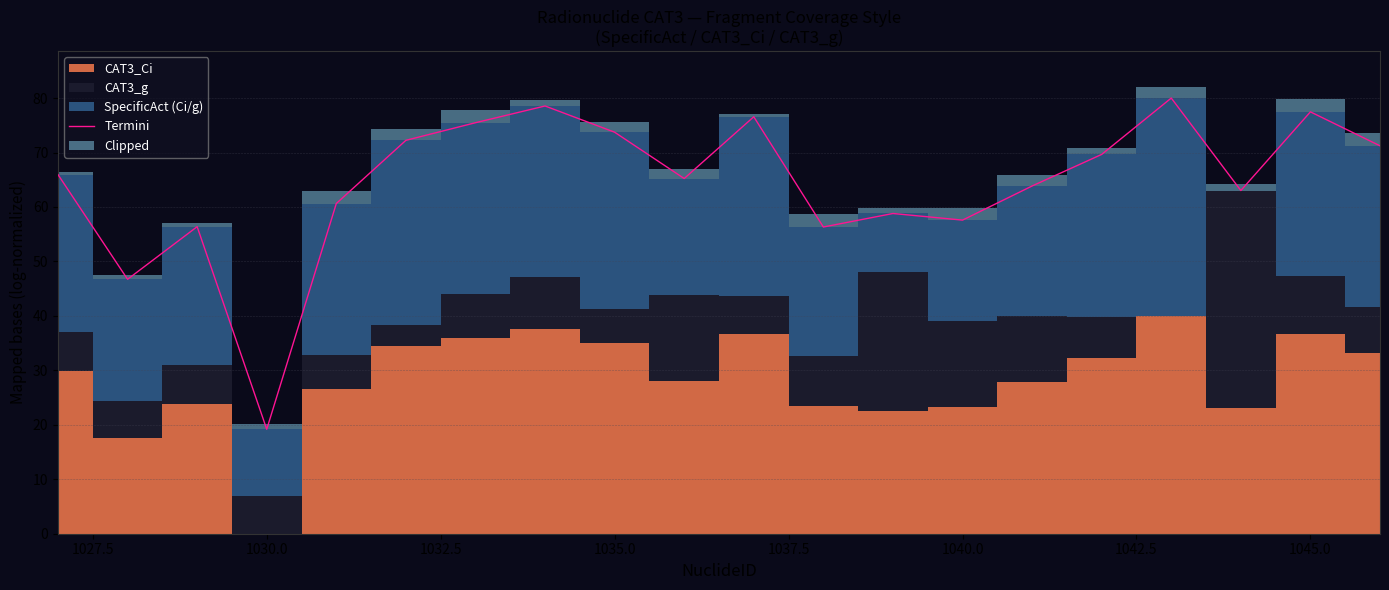

How many points are higher than both their immediate neighbors (excluding endpoints)?

6